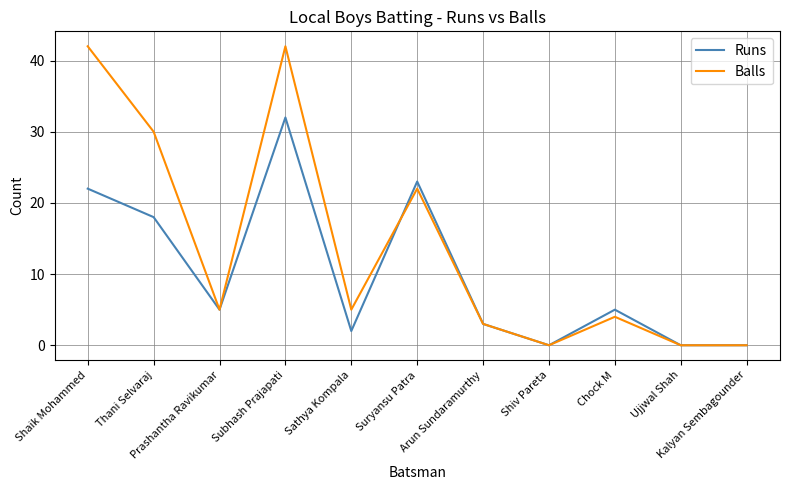

Which series has the widest spread of values?

Balls